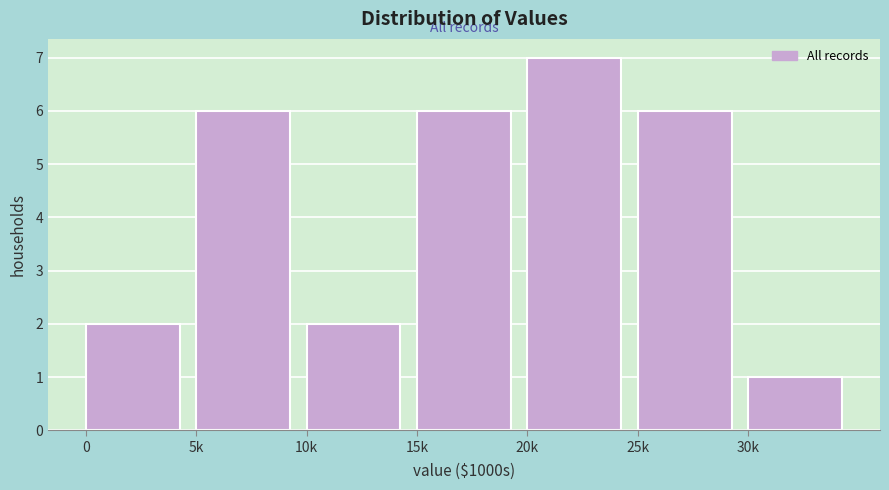

Reading left to right, transcribe all the data shown in this chart.

0=2	5k=6	10k=2	15k=6	20k=7	25k=6	30k=1